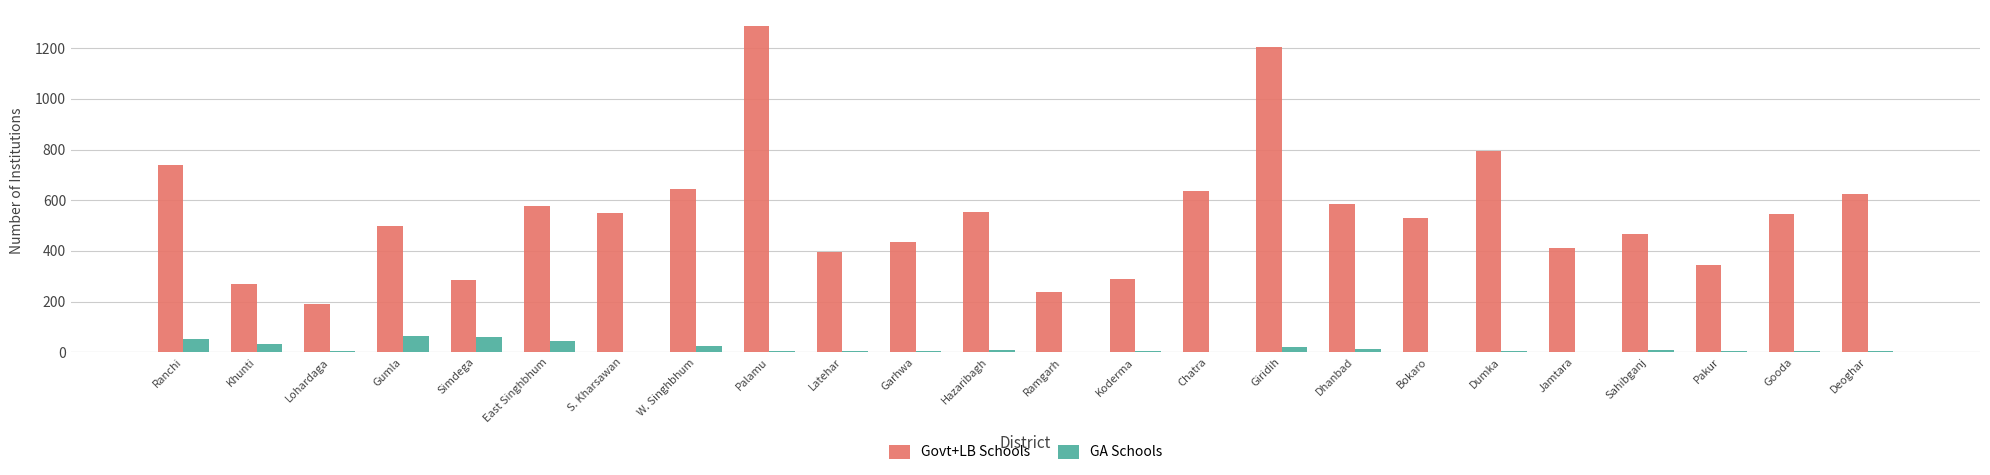

What is the greatest value displayed?

1287